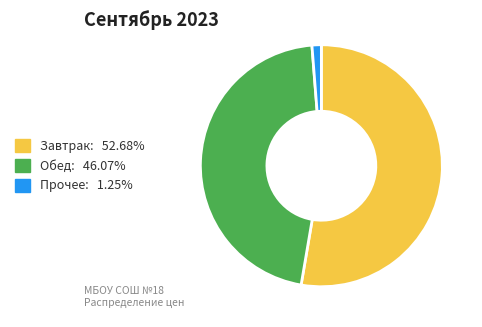

Is Прочее: 1.25% the majority of the pie?

No